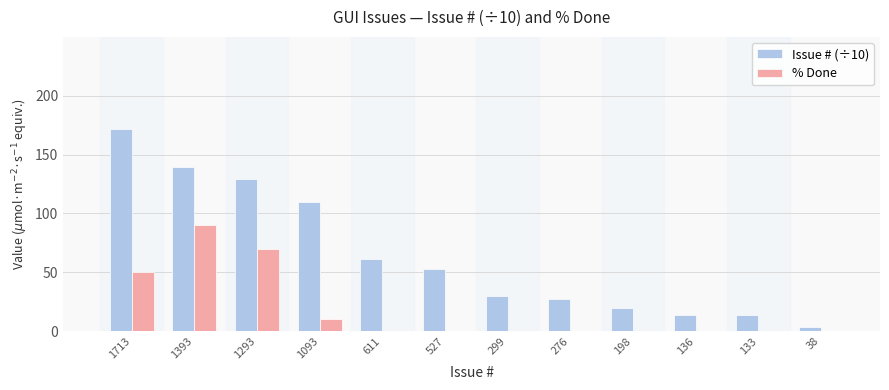

What is the sum of all Issue # (÷10) values?

771.0